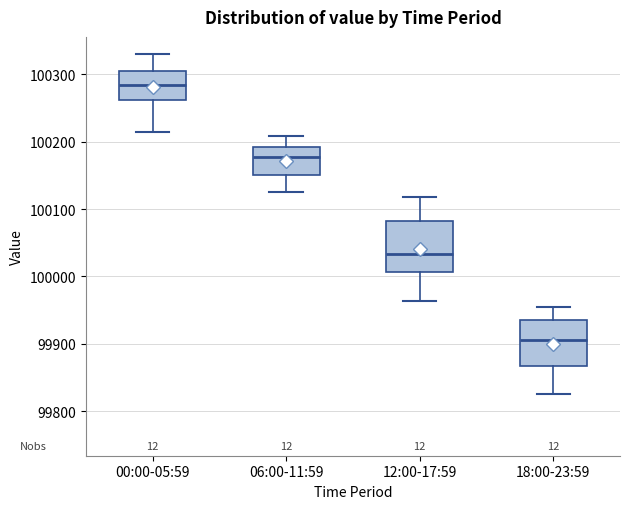

Which box's median line is the highest?

00:00-05:59